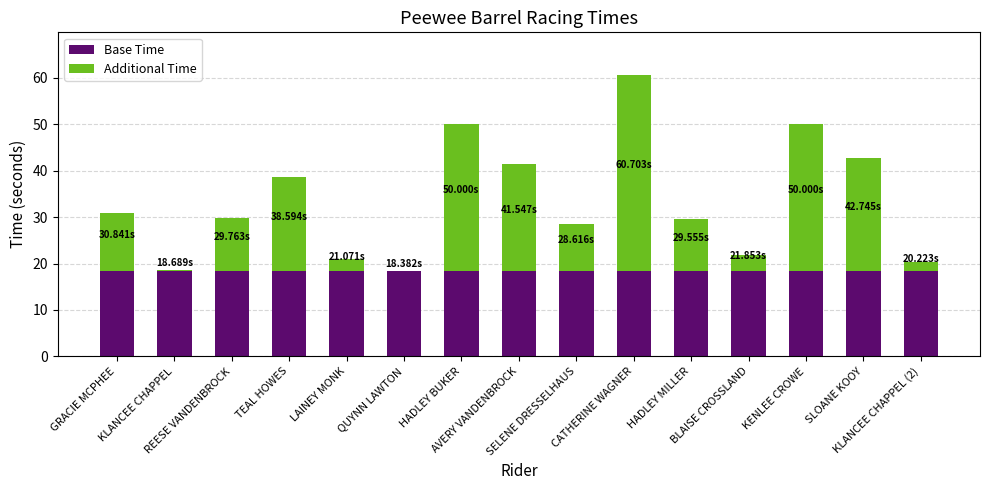

Are the bars grouped side by side (vs. stacked)?

No